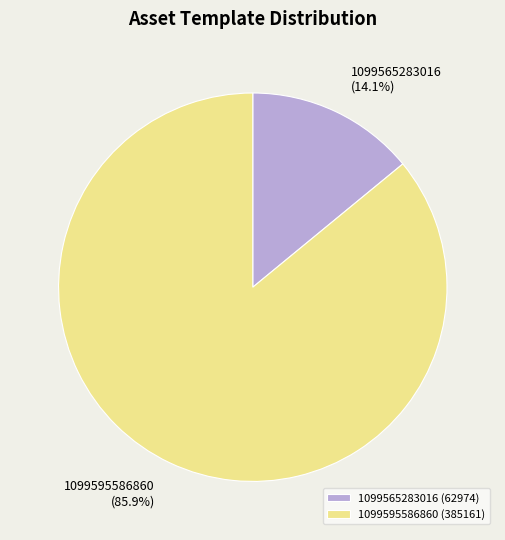

The 1099565283016 slice represents 5% of the pie. True or false?

False